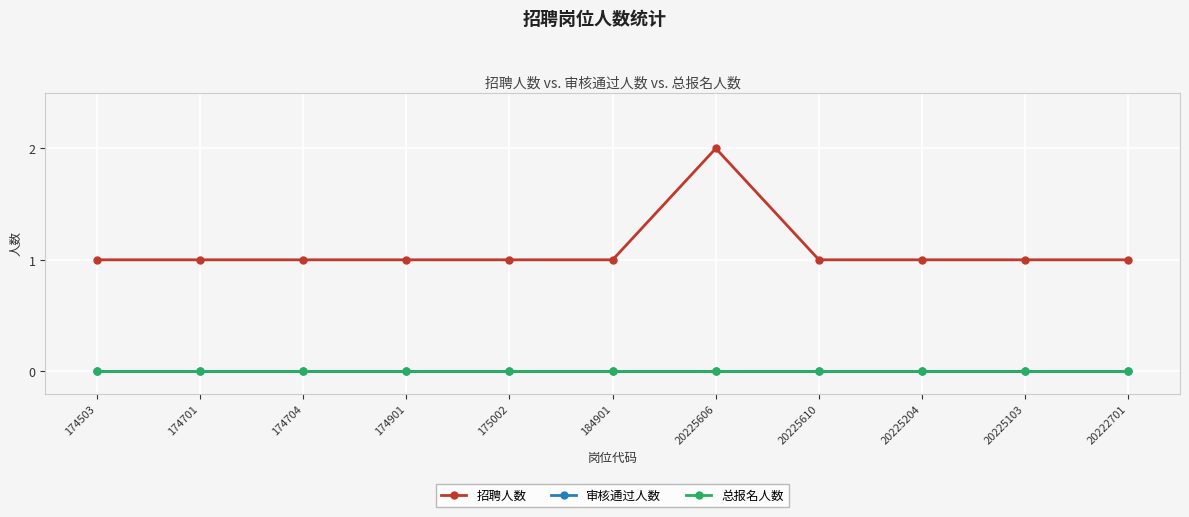

Rank the categories by 审核通过人数 value from highest to lowest.

174503, 174701, 174704, 174901, 175002, 184901, 20225606, 20225610, 20225204, 20225103, 20222701